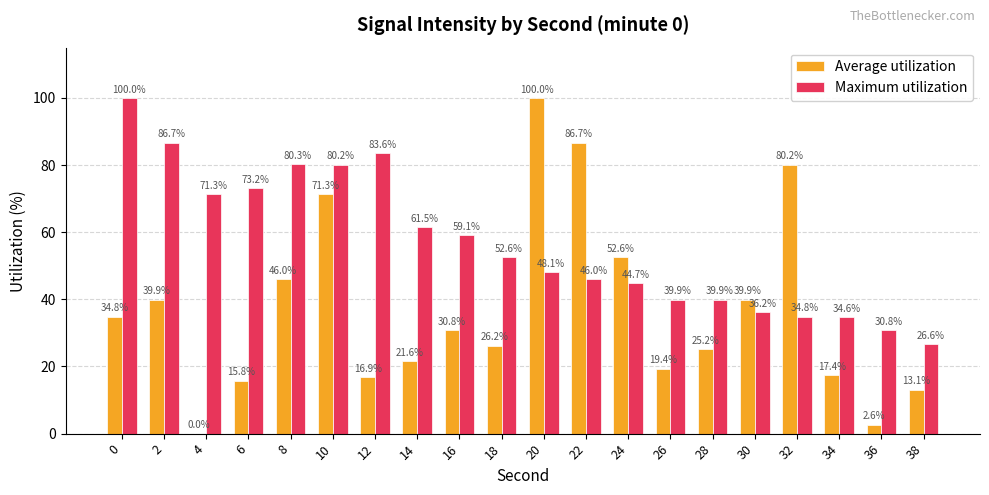

Is the value of Average utilization at 14 greater than the value of Maximum utilization at 30?

No